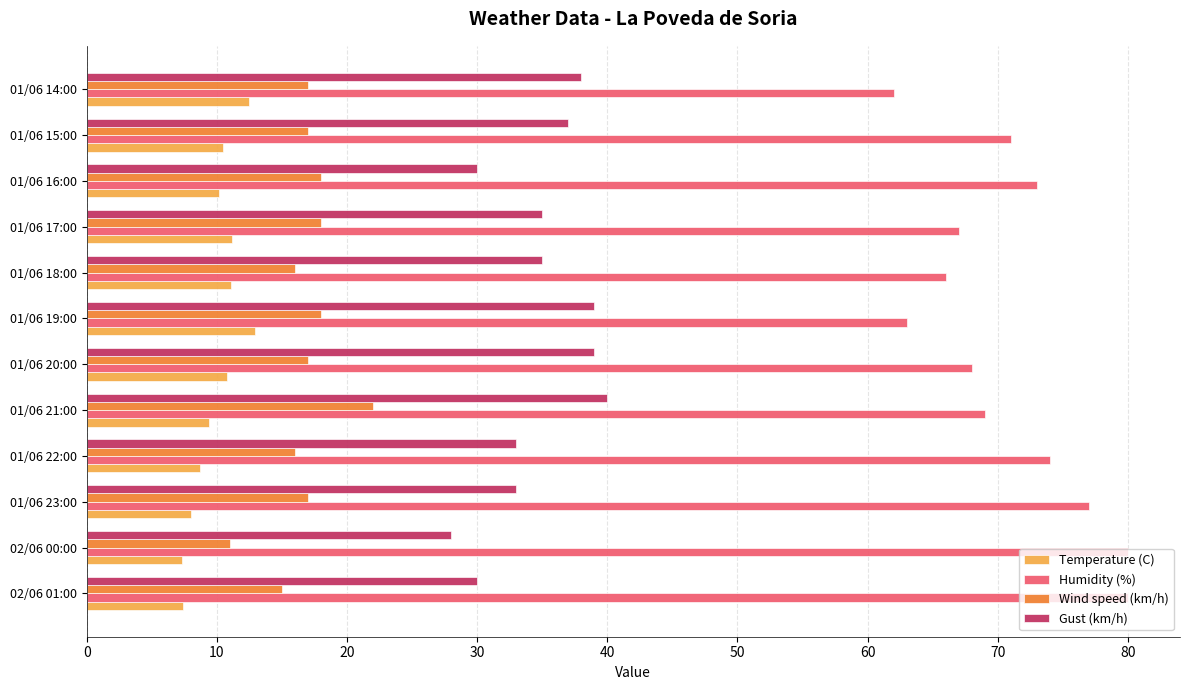

What is the average value of the Wind speed (km/h) series?

16.8